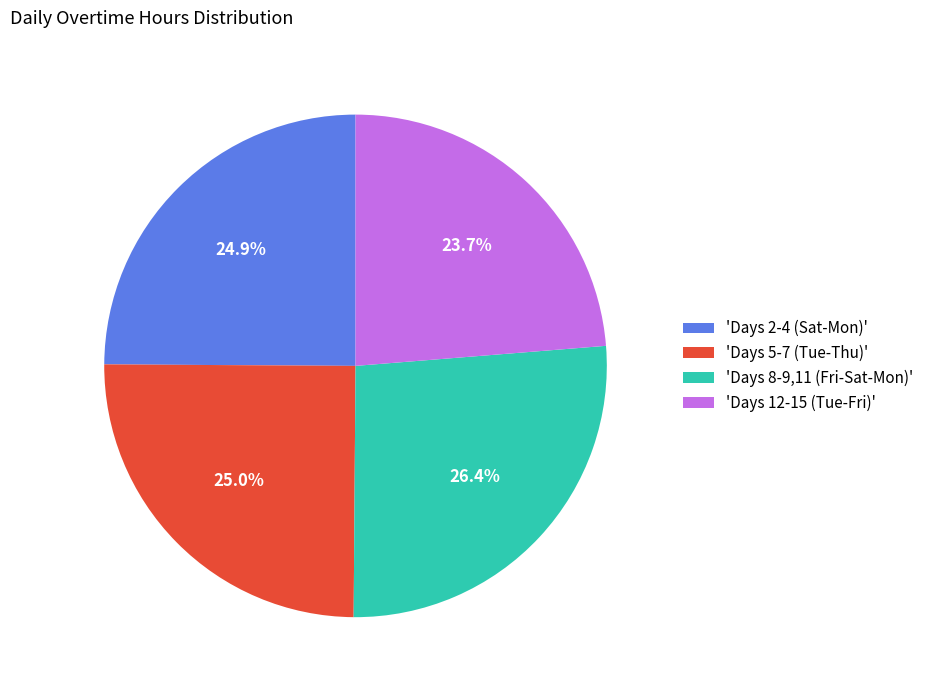

Which slice is the largest?

'Days 8-9,11 (Fri-Sat-Mon)'